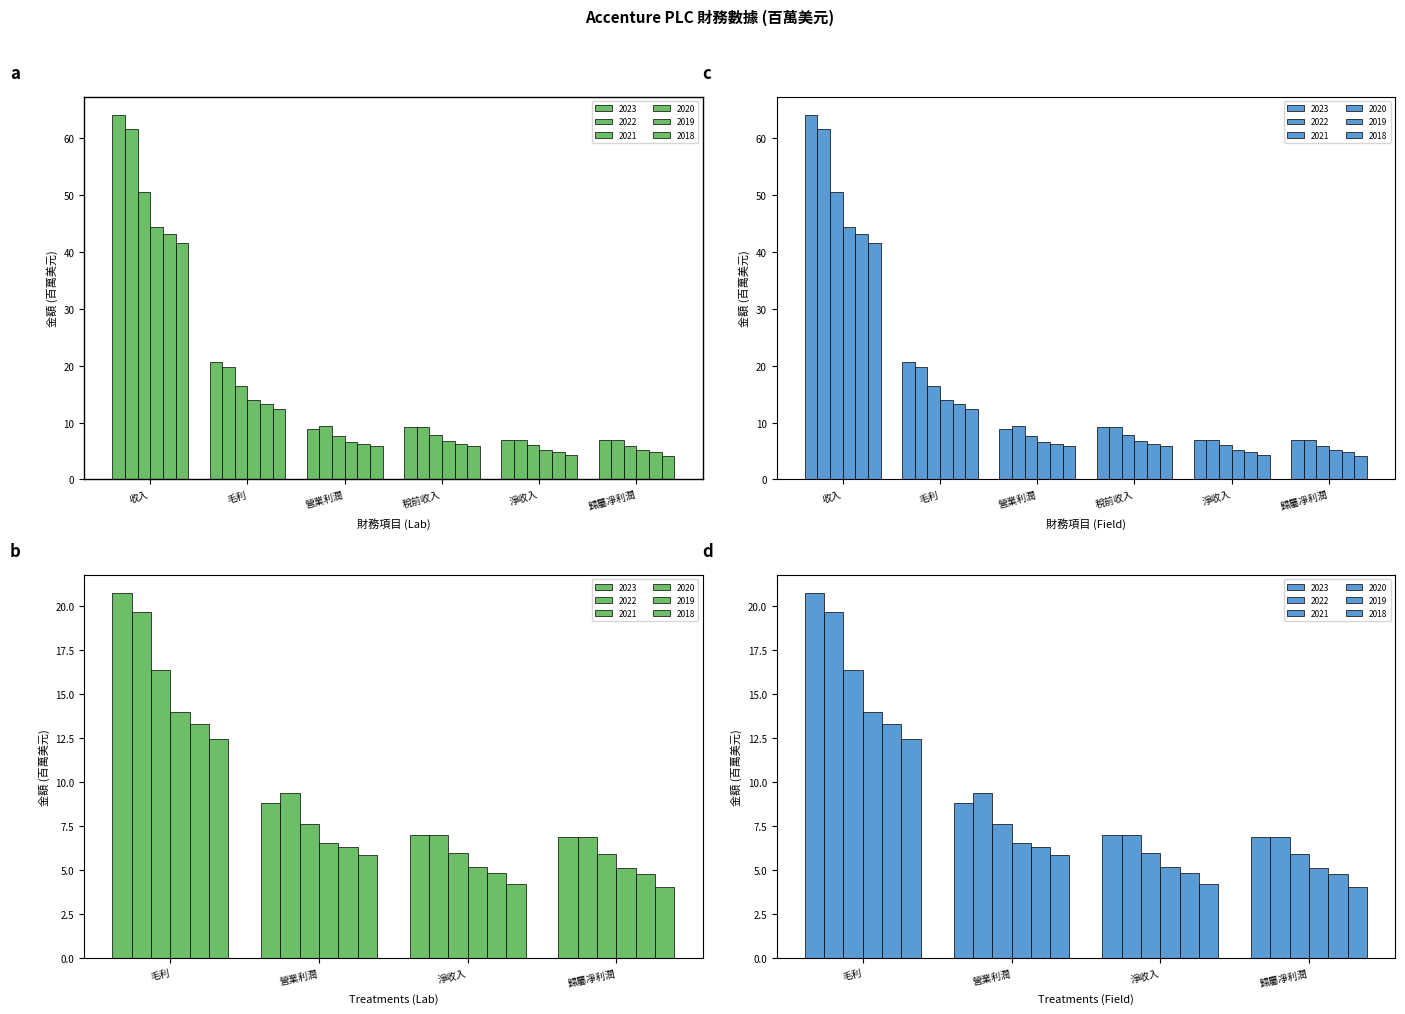

What is the sum of the 2020 values at 毛利 and 稅前收入?

20.8